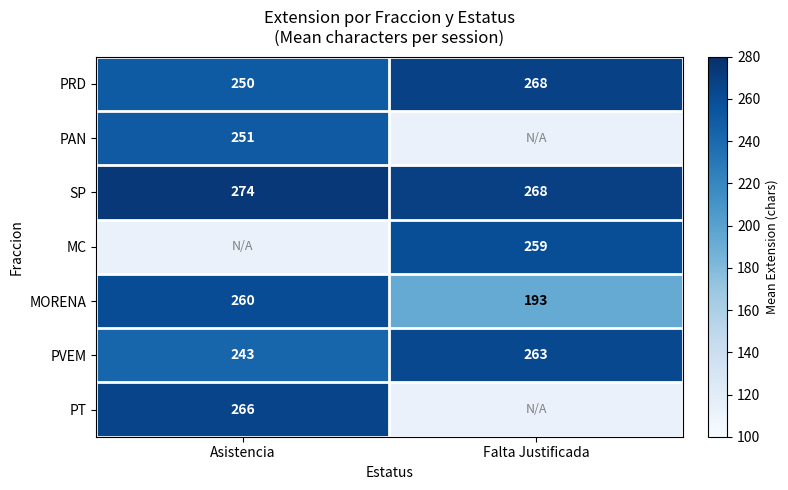

Rank the categories by PVEM value from highest to lowest.

Falta Justificada, Asistencia